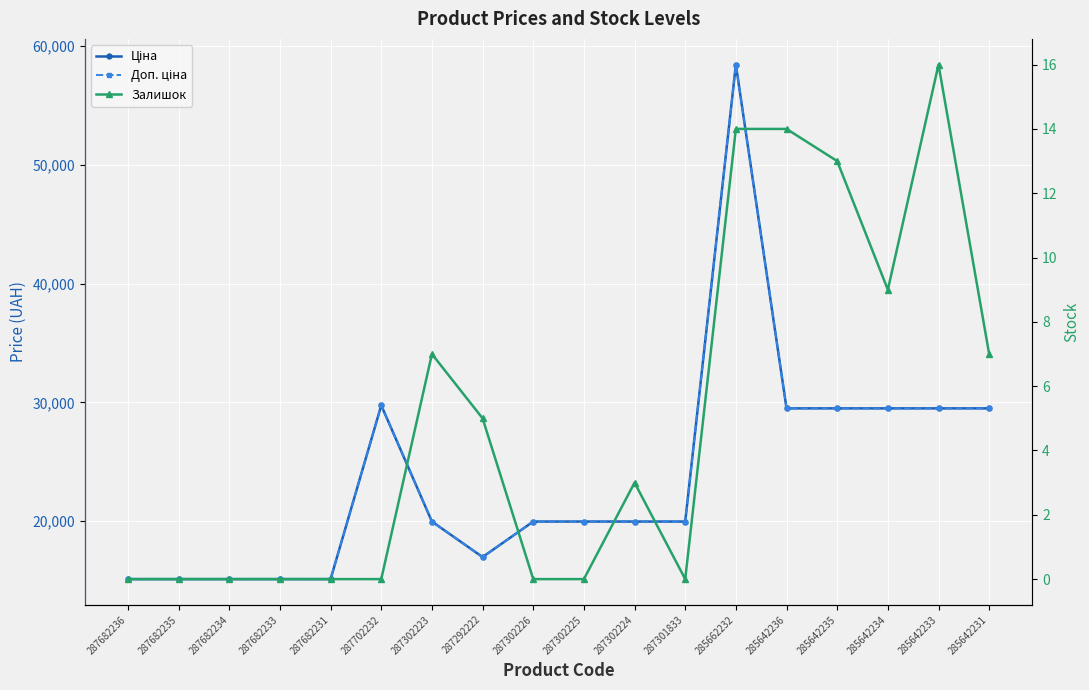

What is the total value across all series at 285642233?

58999.0